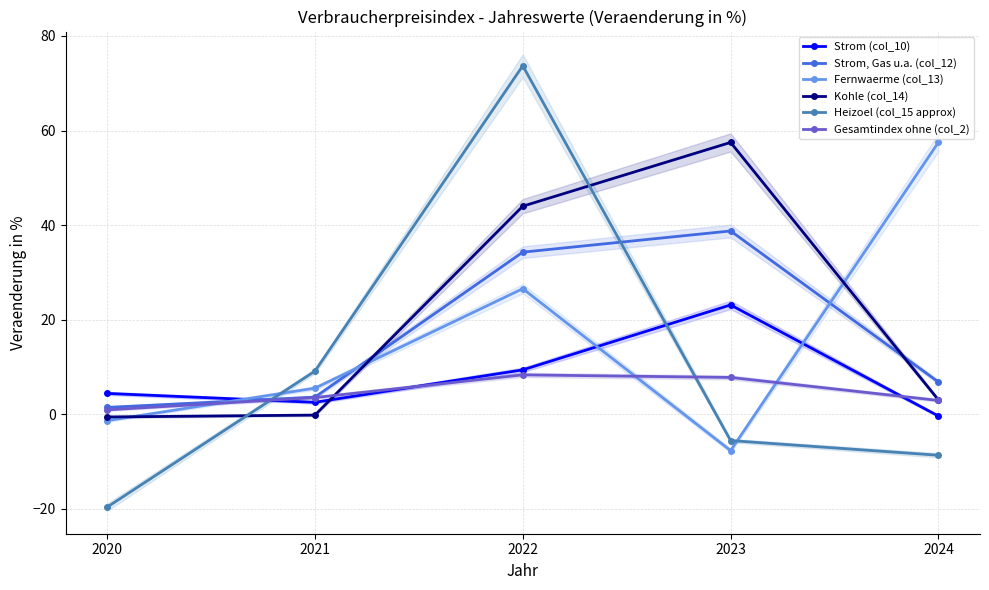

How many times do Heizoel (col_15 approx) and Gesamtindex ohne (col_2) cross each other?

2